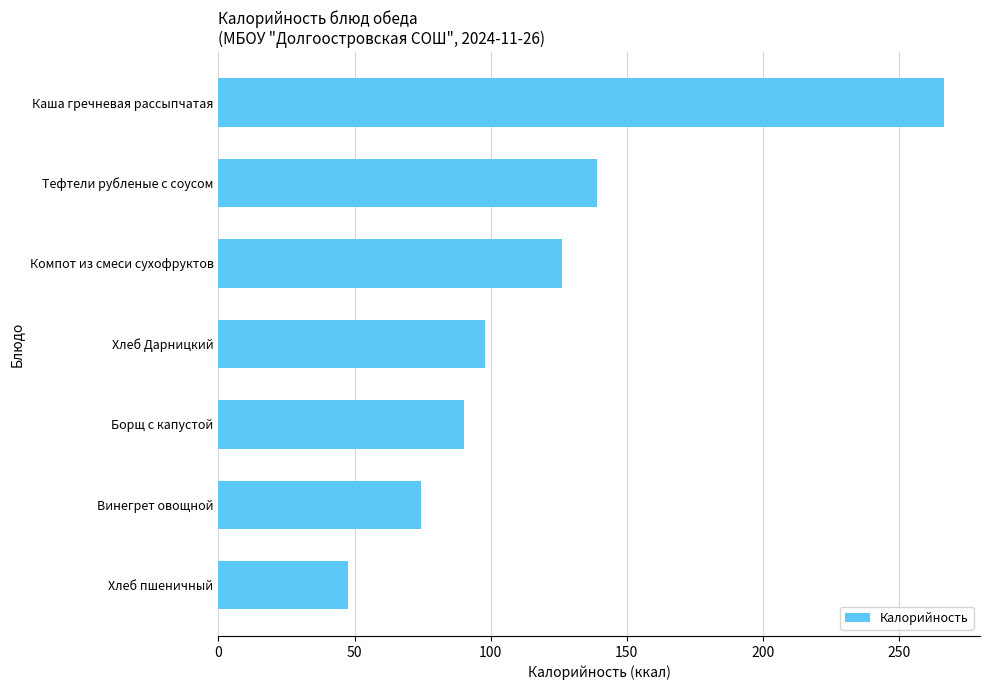

List the labels in order of value, largest first.

Каша гречневая рассыпчатая, Тефтели рубленые с соусом, Компот из смеси сухофруктов, Хлеб Дарницкий, Борщ с капустой, Винегрет овощной, Хлеб пшеничный